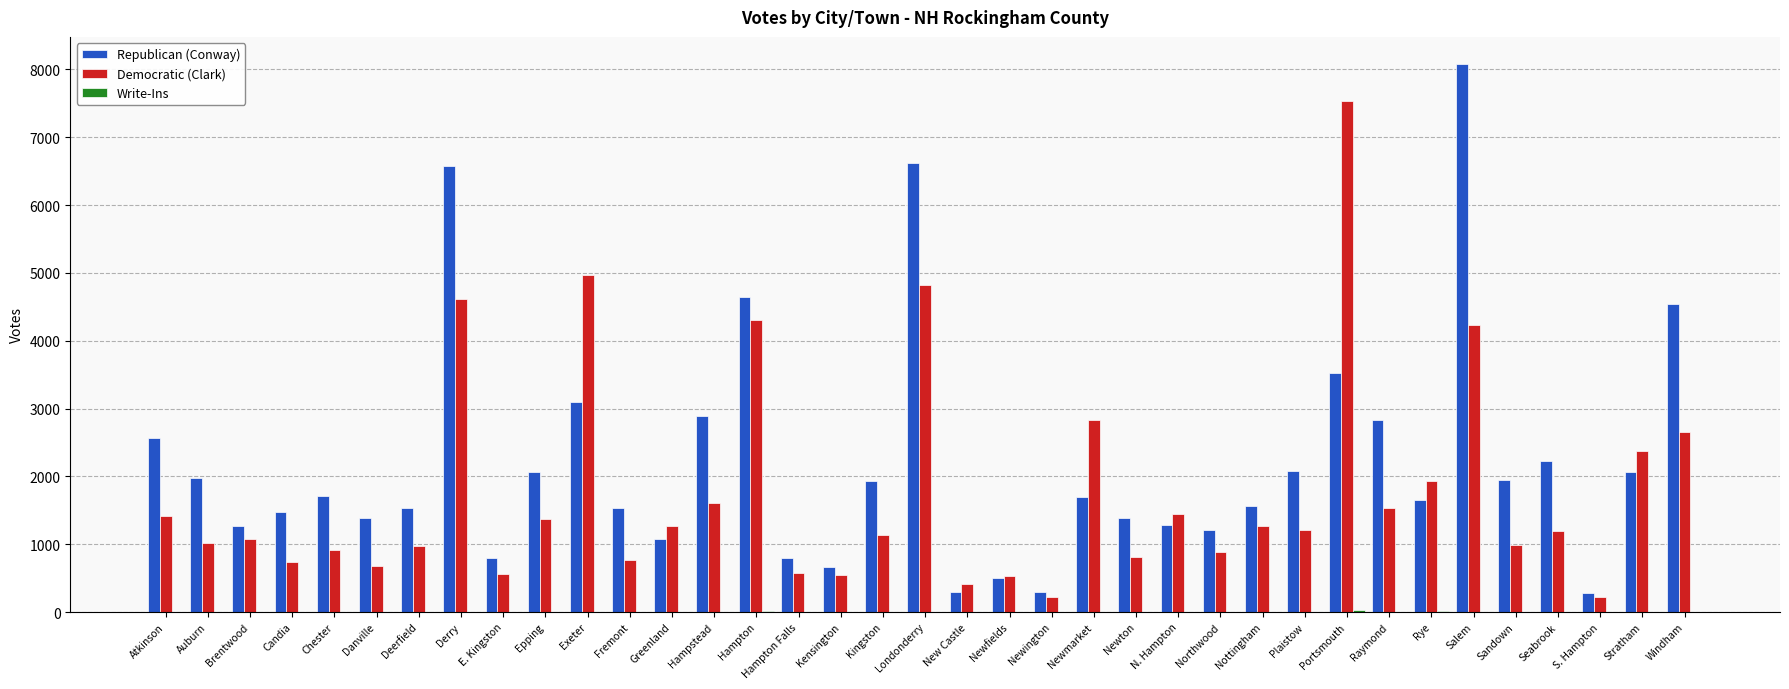

Does the chart contain stacked bars?

No